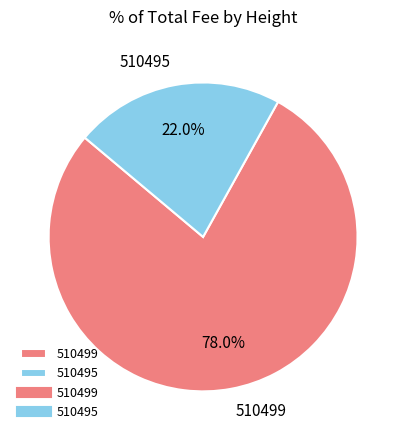

Does 510495 account for over 50% of the chart?

No